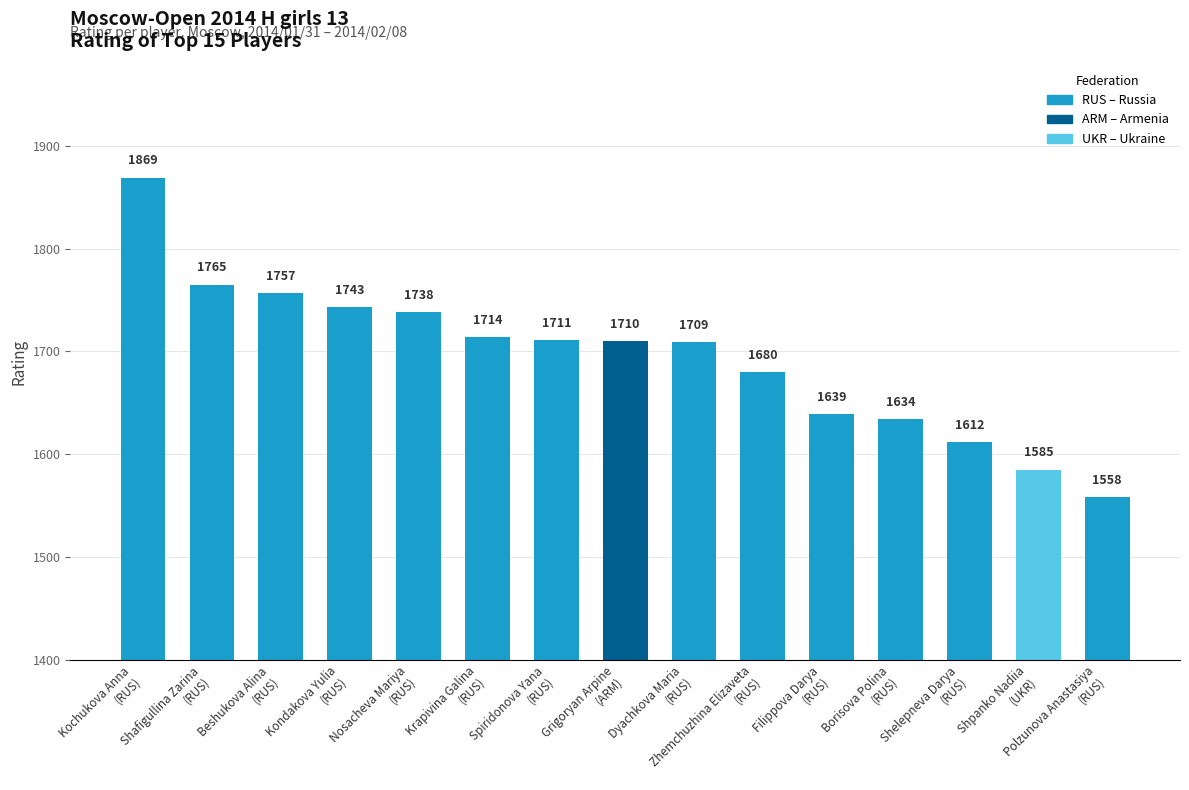

What is the difference between the second highest and minimum values?

207